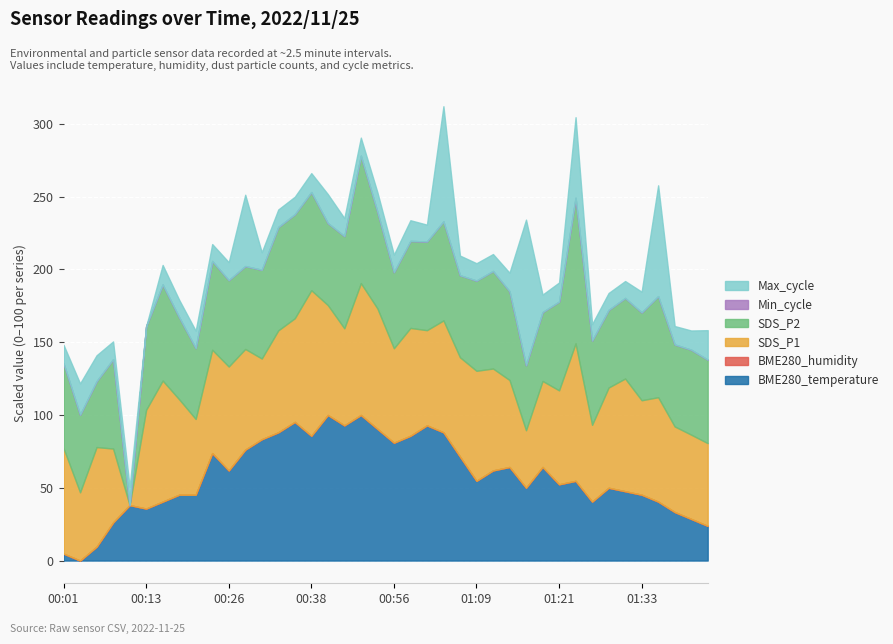

How many data points in SDS_P1 are above 15?

28